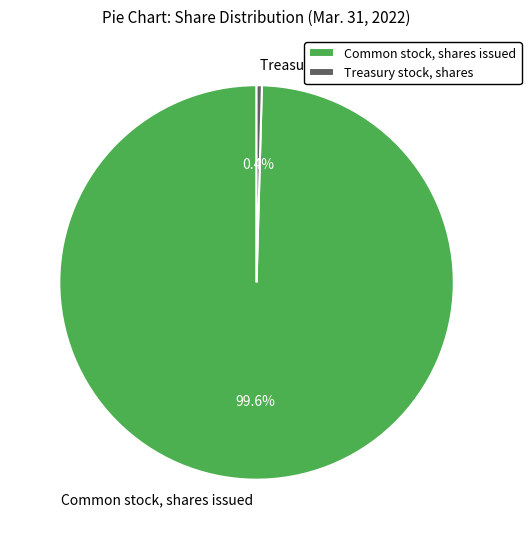

To the nearest percent, what is the difference between the Treasury stock, shares and Common stock, shares issued slice percentages?

99%